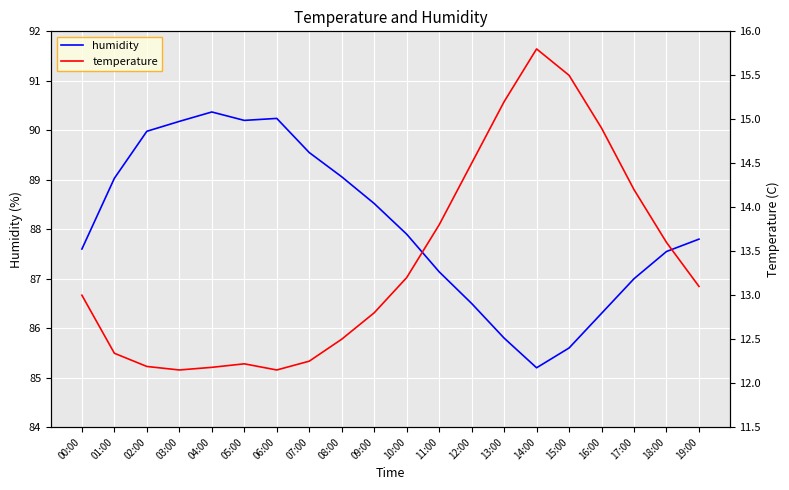

Reading left to right, extract all data points from this chart.

humidity: 00:00=87.6	01:00=89.0	02:00=90.0	03:00=90.2	04:00=90.4	05:00=90.2	06:00=90.2	07:00=89.5	08:00=89.1	09:00=88.5	10:00=87.9	11:00=87.1	12:00=86.5	13:00=85.8	14:00=85.2	15:00=85.6	16:00=86.3	17:00=87.0	18:00=87.5	19:00=87.8
temperature: 00:00=13.0	01:00=12.3	02:00=12.2	03:00=12.2	04:00=12.2	05:00=12.2	06:00=12.2	07:00=12.2	08:00=12.5	09:00=12.8	10:00=13.2	11:00=13.8	12:00=14.5	13:00=15.2	14:00=15.8	15:00=15.5	16:00=14.9	17:00=14.2	18:00=13.6	19:00=13.1